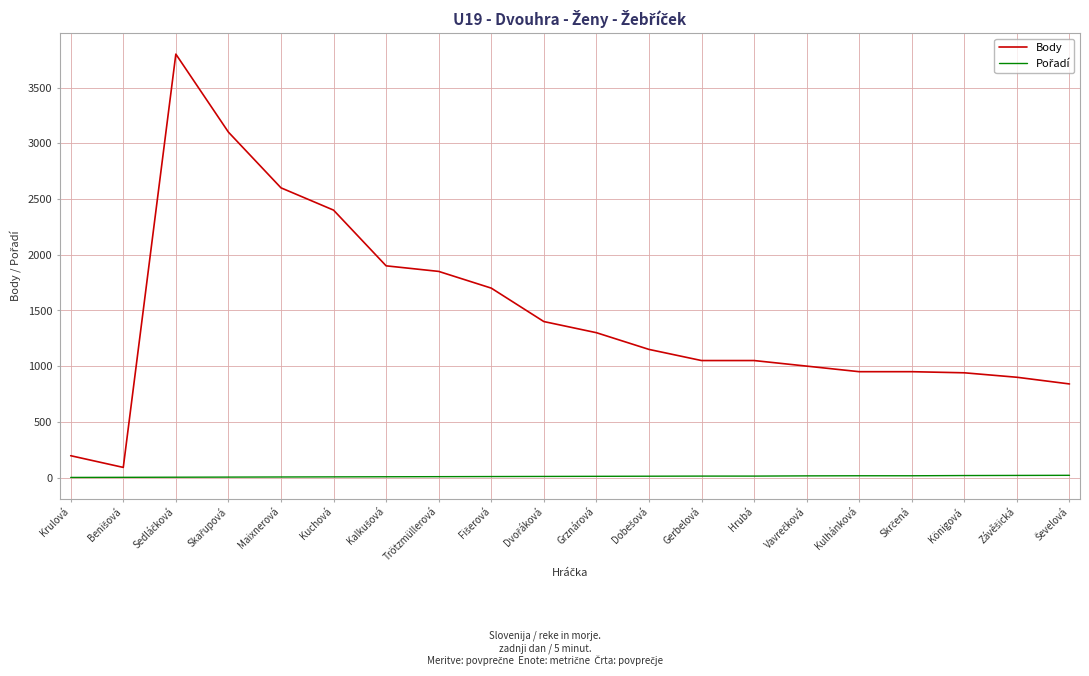

What is the maximum value shown in the chart?

3800